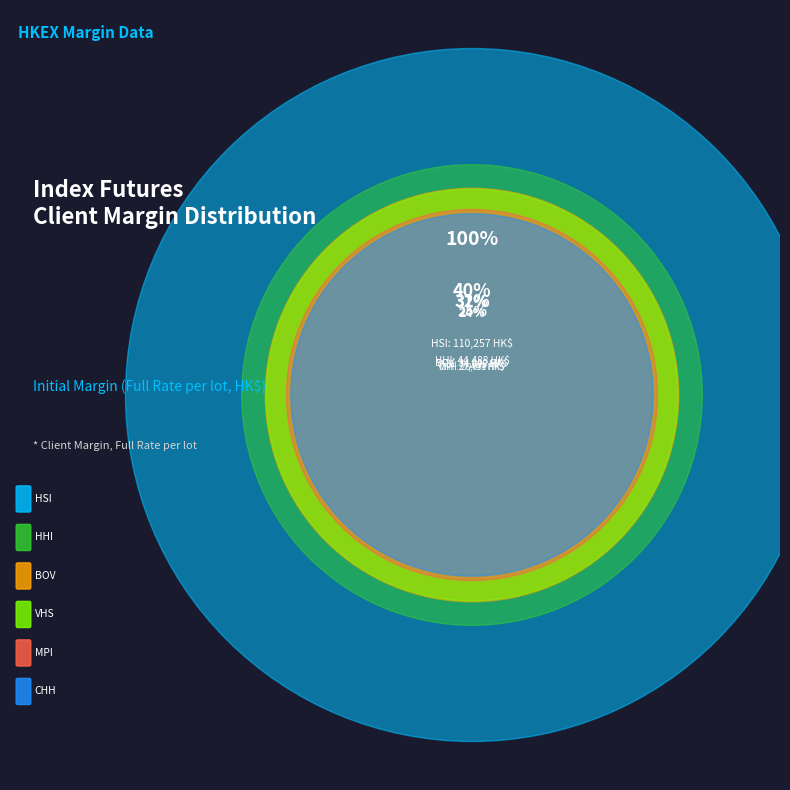

The HSI slice represents 21% of the pie. True or false?

False